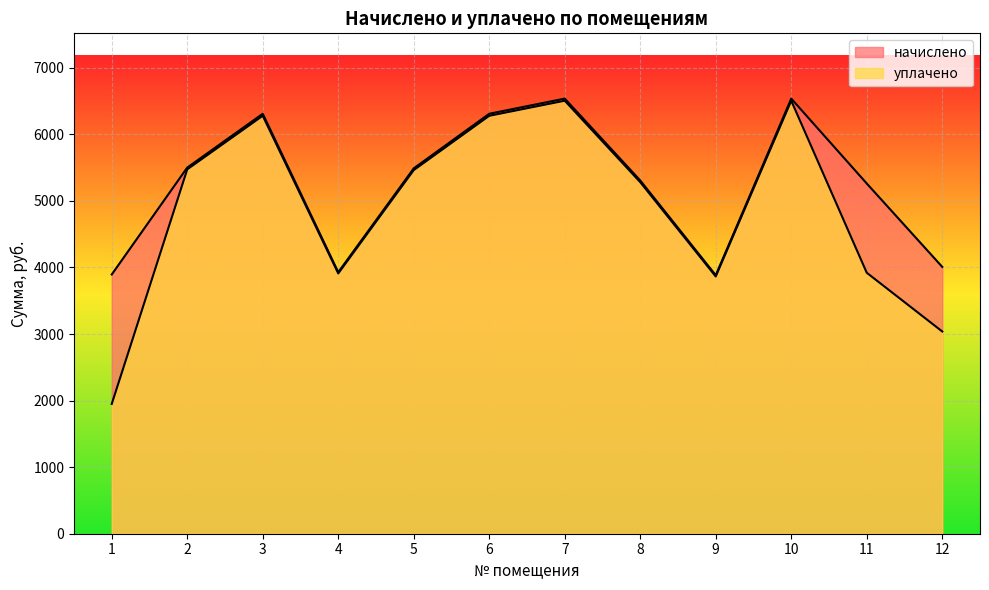

What value does the начислено series have at 2?

5500.4